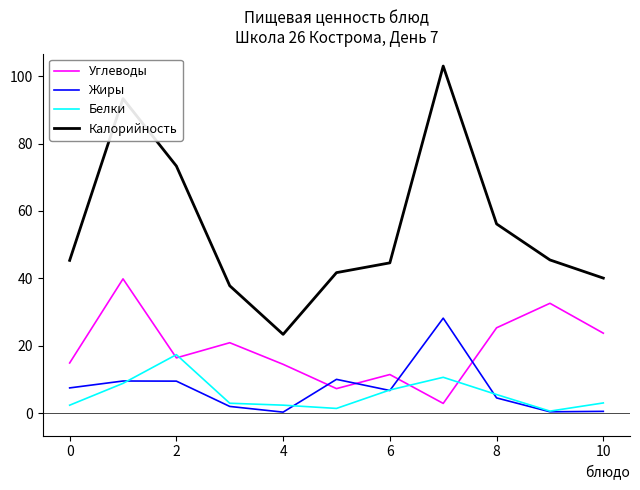

Which series has the largest total across all categories?

Калорийность